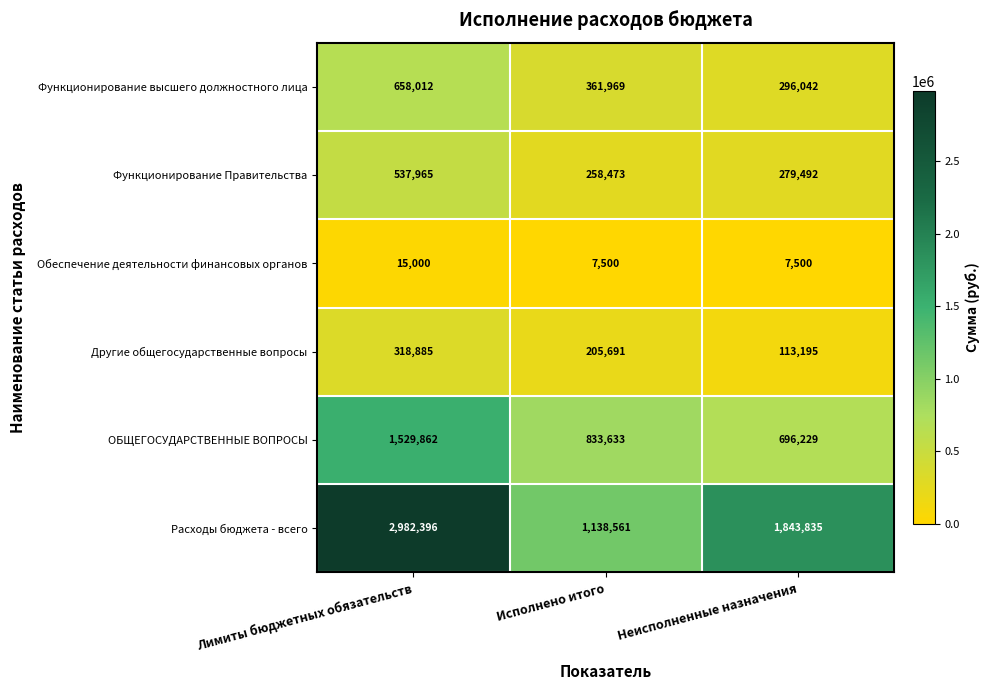

Reading right to left, extract all data points from this chart.

Функционирование высшего должностного лица: Неисполненные назначения=296042	Исполнено итого=361969	Лимиты бюджетных обязательств=658012
Функционирование Правительства: Неисполненные назначения=279492	Исполнено итого=258473	Лимиты бюджетных обязательств=537965
Обеспечение деятельности финансовых органов: Неисполненные назначения=7500	Исполнено итого=7500	Лимиты бюджетных обязательств=15000
Другие общегосударственные вопросы: Неисполненные назначения=113195	Исполнено итого=205691	Лимиты бюджетных обязательств=318885
ОБЩЕГОСУДАРСТВЕННЫЕ ВОПРОСЫ: Неисполненные назначения=696229	Исполнено итого=833633	Лимиты бюджетных обязательств=1529862
Расходы бюджета - всего: Неисполненные назначения=1843835	Исполнено итого=1138561	Лимиты бюджетных обязательств=2982396